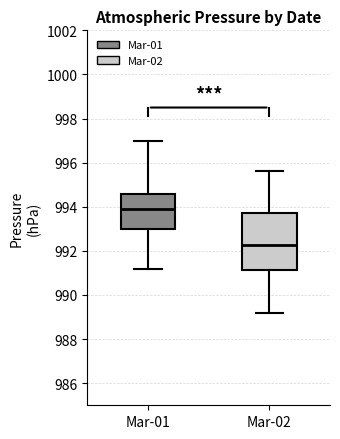

Reading left to right, transcribe this box plot: for each box, give where its median line is, the range the box spans, and where its two whiskers end, as read against the y-axis. The values are not printed on the chart, so give them approximately, as read against the axis.

Mar-01: median 994.0, box 993.0 to 994.6, whiskers 991.2 to 997.0
Mar-02: median 992.2, box 991.2 to 993.8, whiskers 989.2 to 995.6